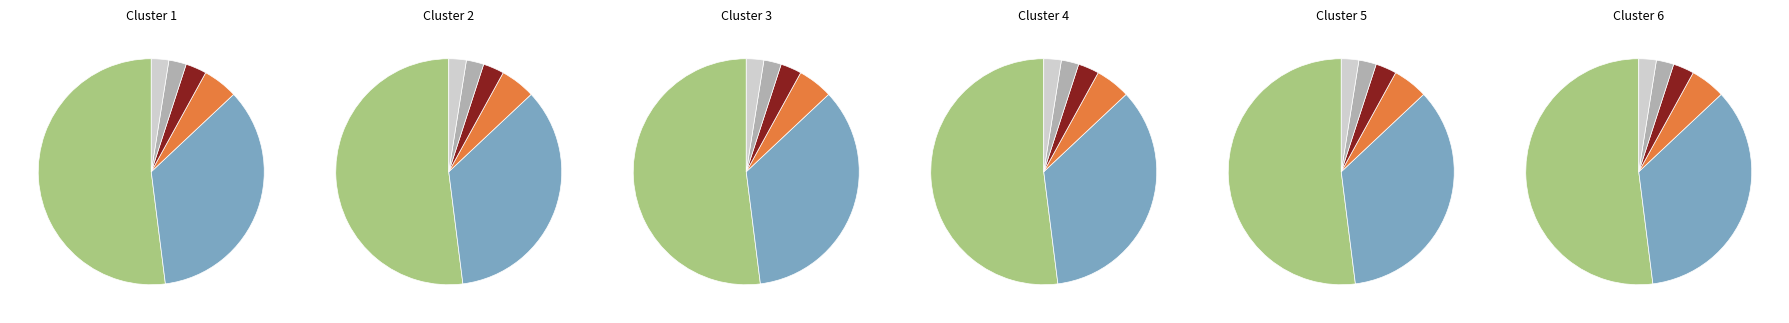

How much of the chart is everything except 5?

83.3%